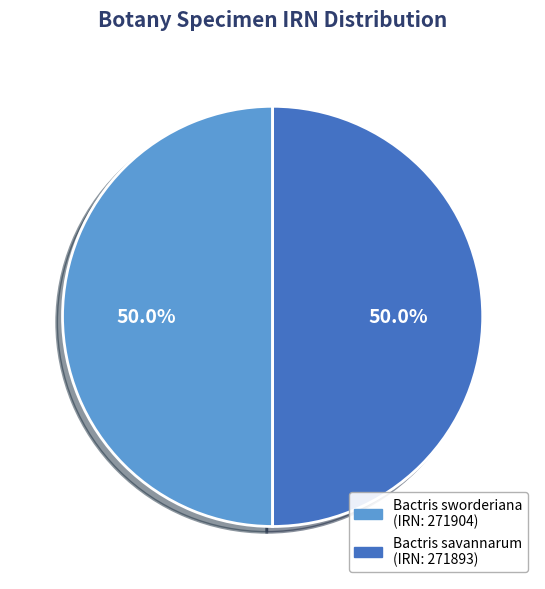

What percentage do Bactris savannarum (IRN: 271893) and Bactris sworderiana (IRN: 271904) together represent?

100.0%